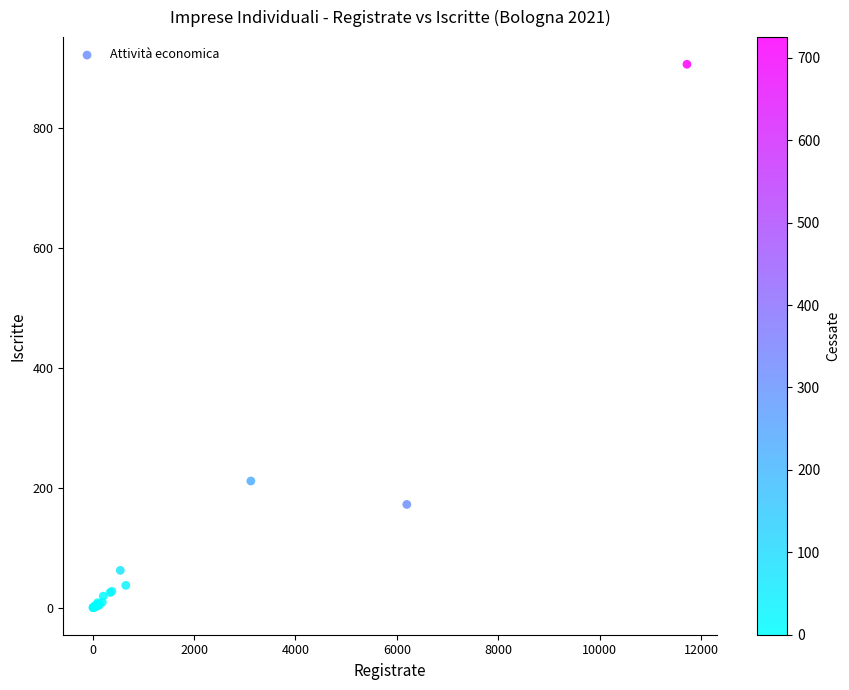

What Y value in the scatter plot is closest to 453?

211